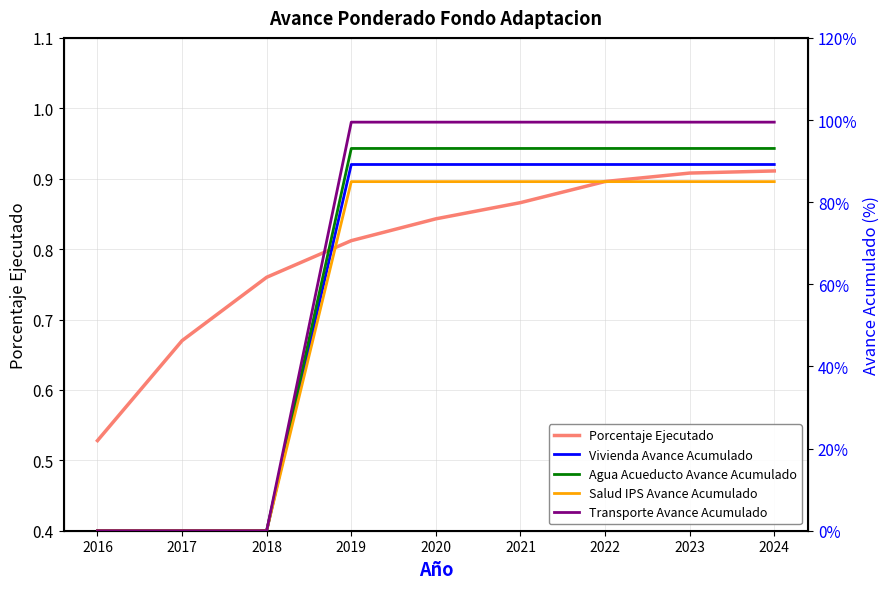

Which series has the largest total across all categories?

Porcentaje Ejecutado